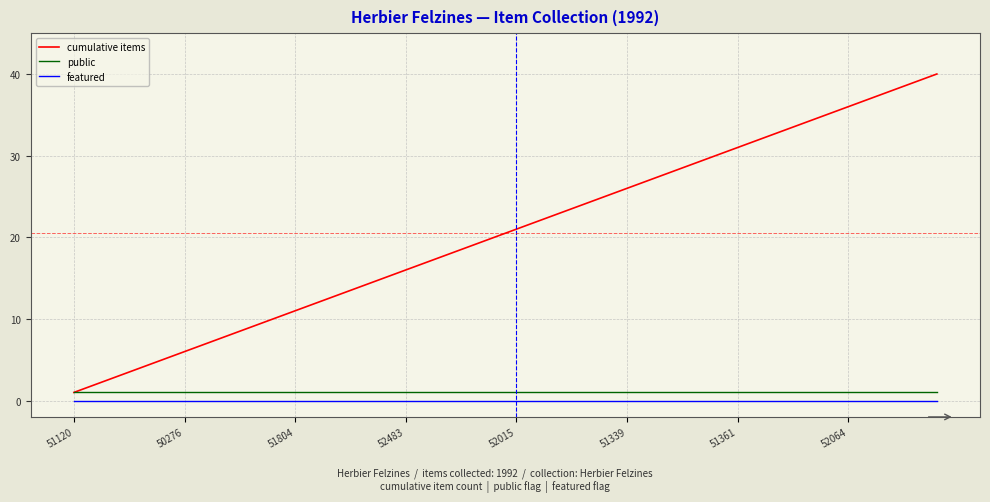

True or false: featured and public cross at least once.

False